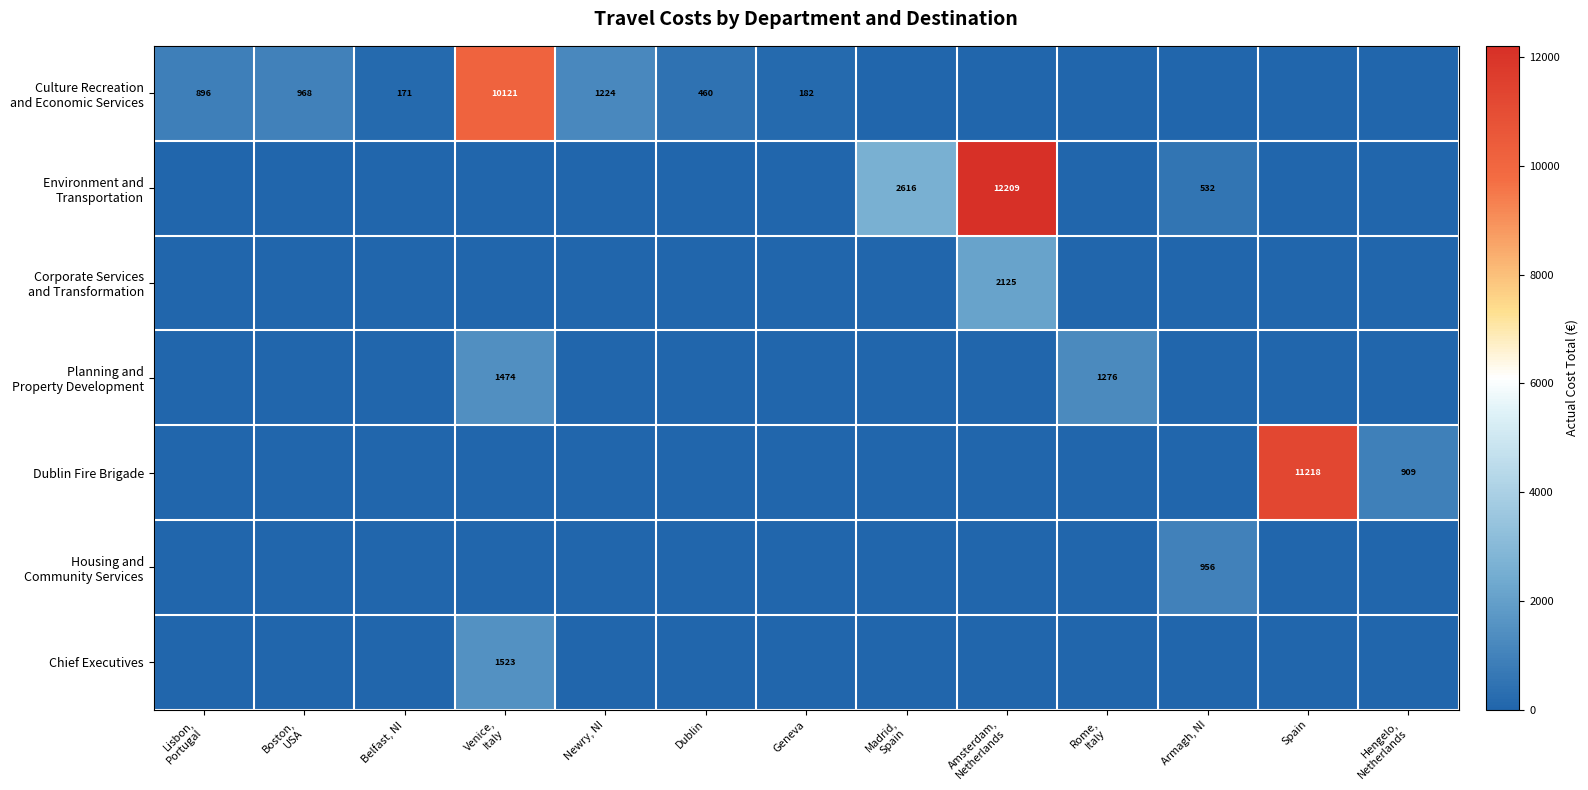

Where is Culture Recreation and Economic Services nearest to the value 5060?

Newry, NI